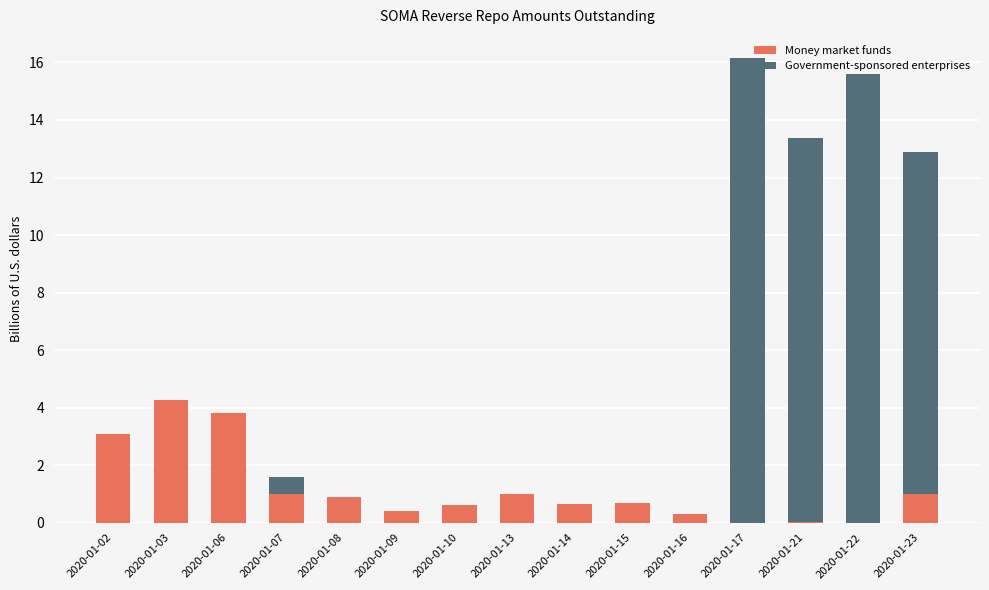

What is the sum of the Money market funds values at 2020-01-08 and 2020-01-03?

5.1